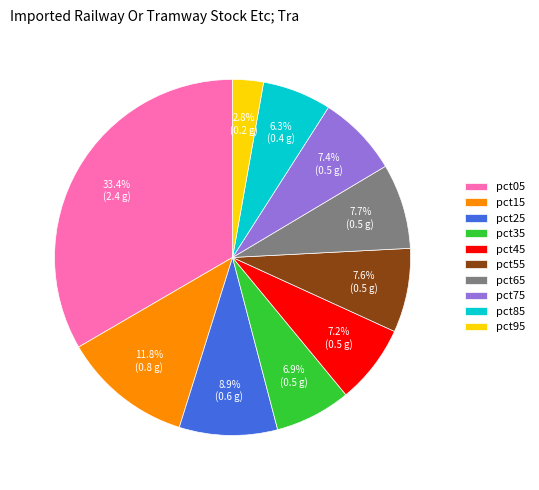

What is the largest slice in the pie chart?

pct05